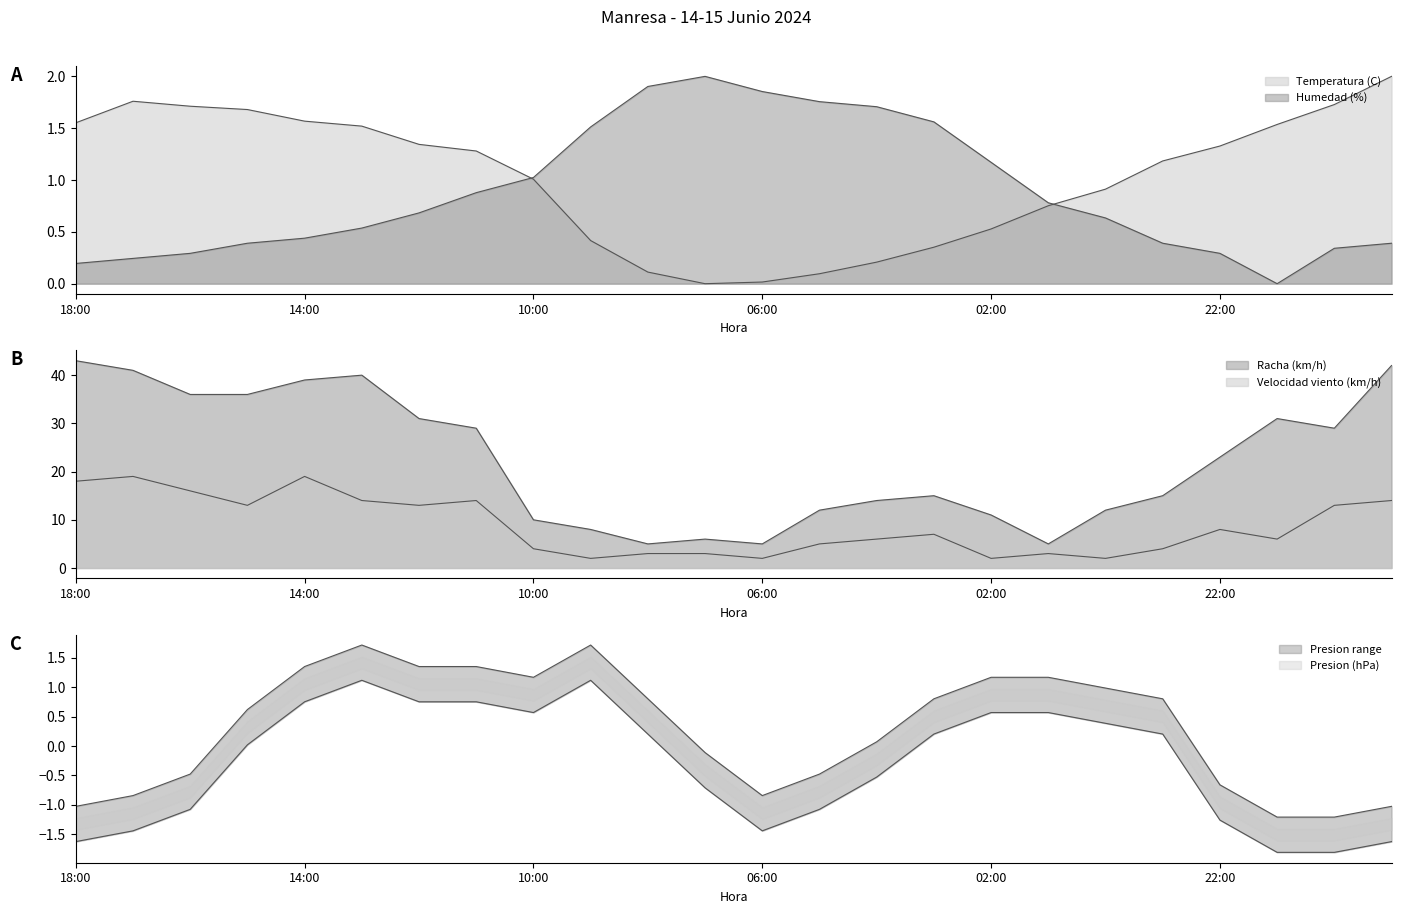

At which category does Humedad (%) reach its first local peak?

07:00